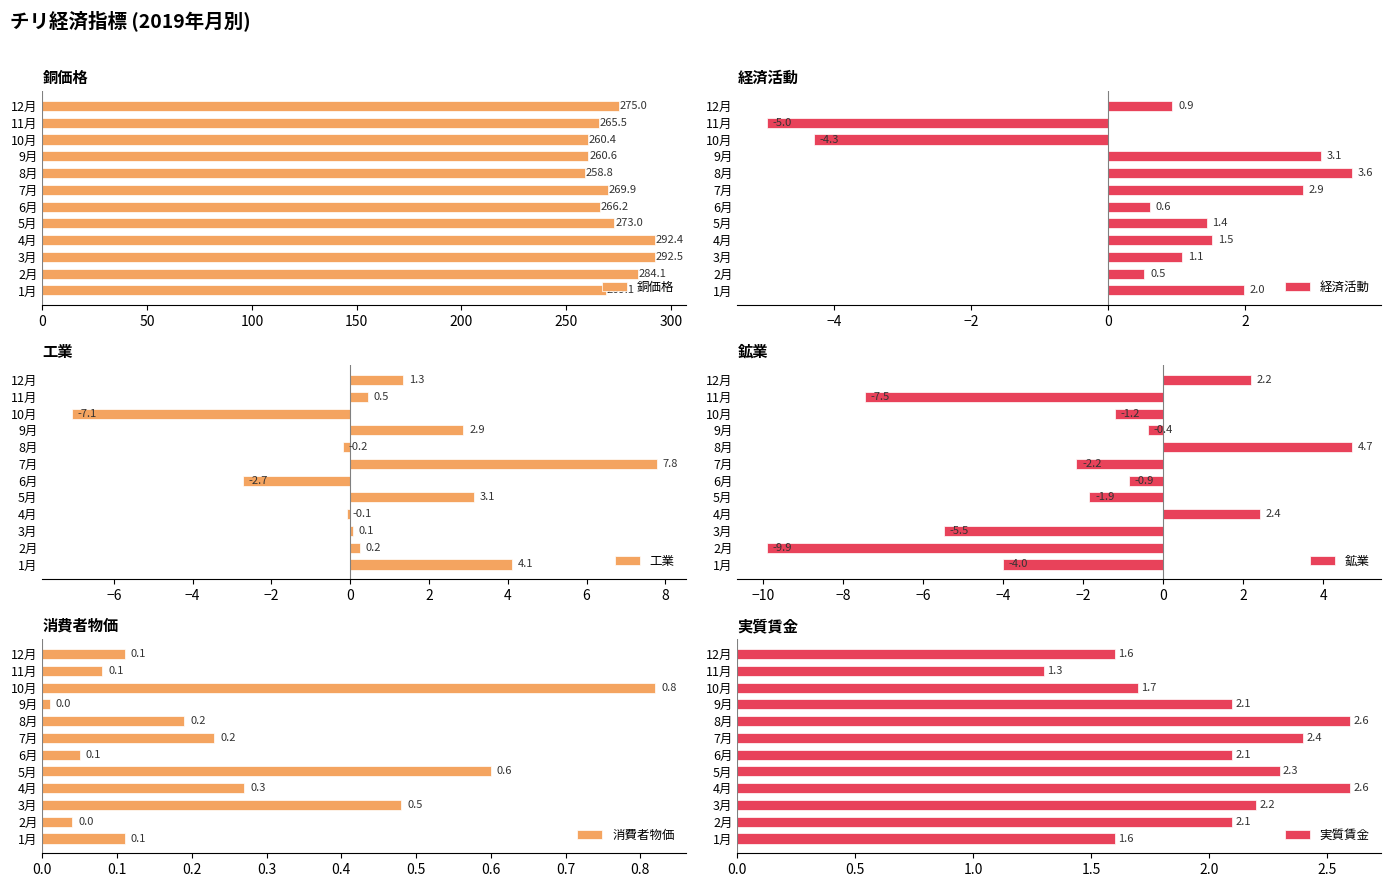

What is the minimum value for 工業?

-7.1